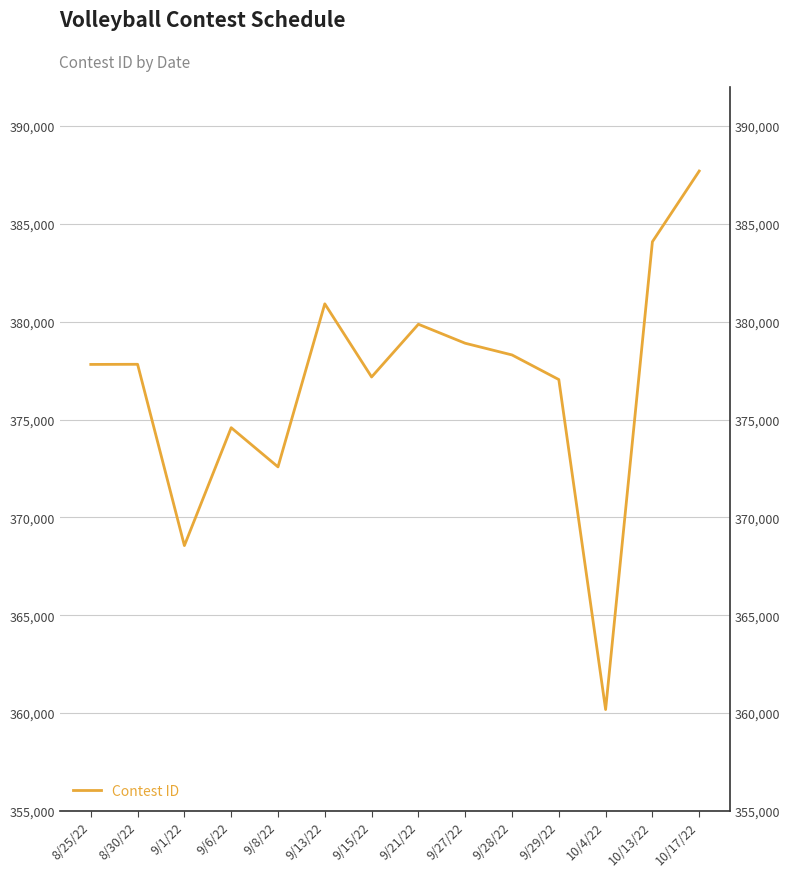

Which category has the highest value across all series?

10/17/22